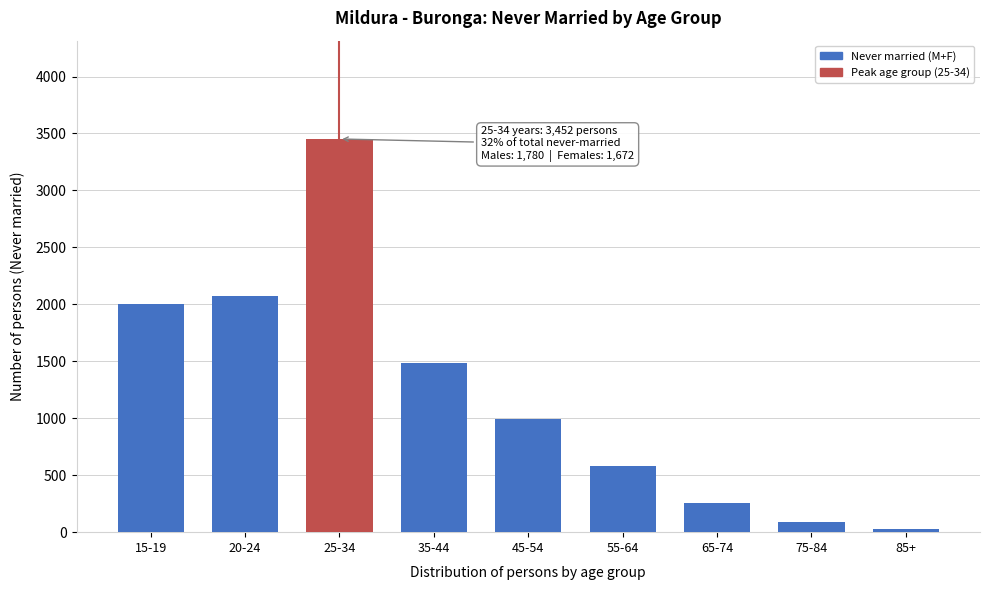

Reading left to right, transcribe all the data shown in this chart.

15-19=2007	20-24=2070	25-34=3452	35-44=1483	45-54=992	55-64=583	65-74=256	75-84=88	85+=26